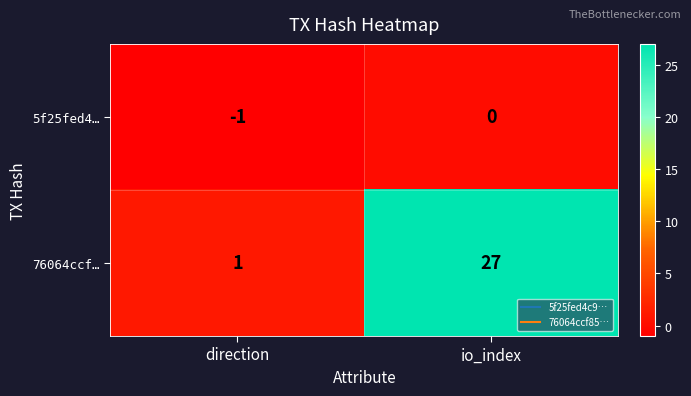

Is it true that 76064ccf… equals 15 at io_index?

False